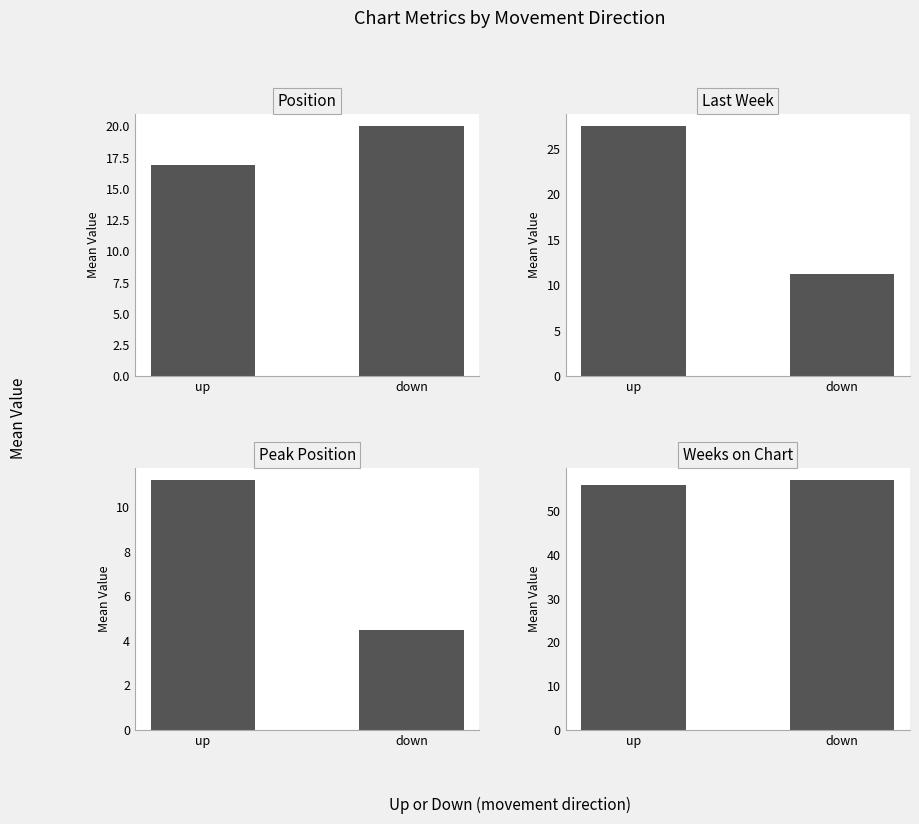

What is the label of the 2nd bar from the left?

down